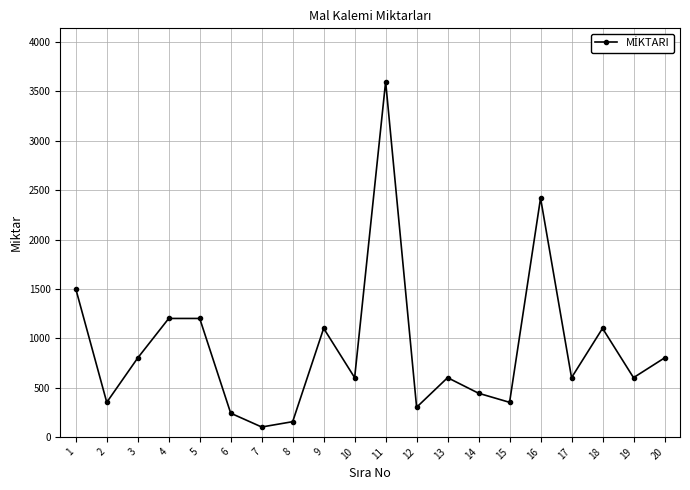

Reading left to right, what are all the values shown in this chart?

1=1500	2=350	3=800	4=1200	5=1200	6=240	7=100	8=154	9=1100	10=600	11=3600	12=300	13=600	14=442	15=350	16=2420	17=600	18=1100	19=600	20=800